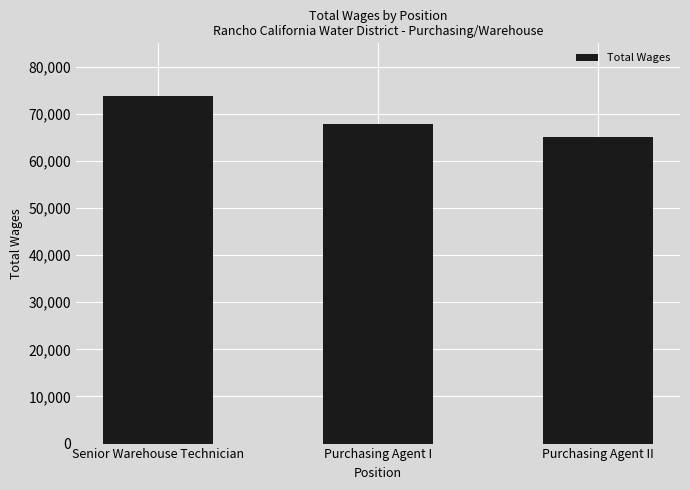

The chart shows a value of 109014 at Purchasing Agent I. True or false?

False